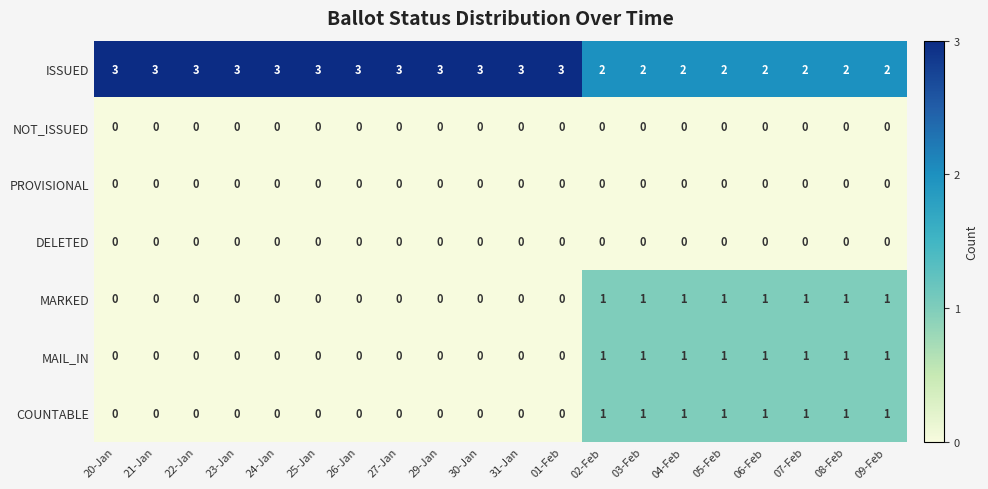

What is the total value across all series at 25-Jan?

3